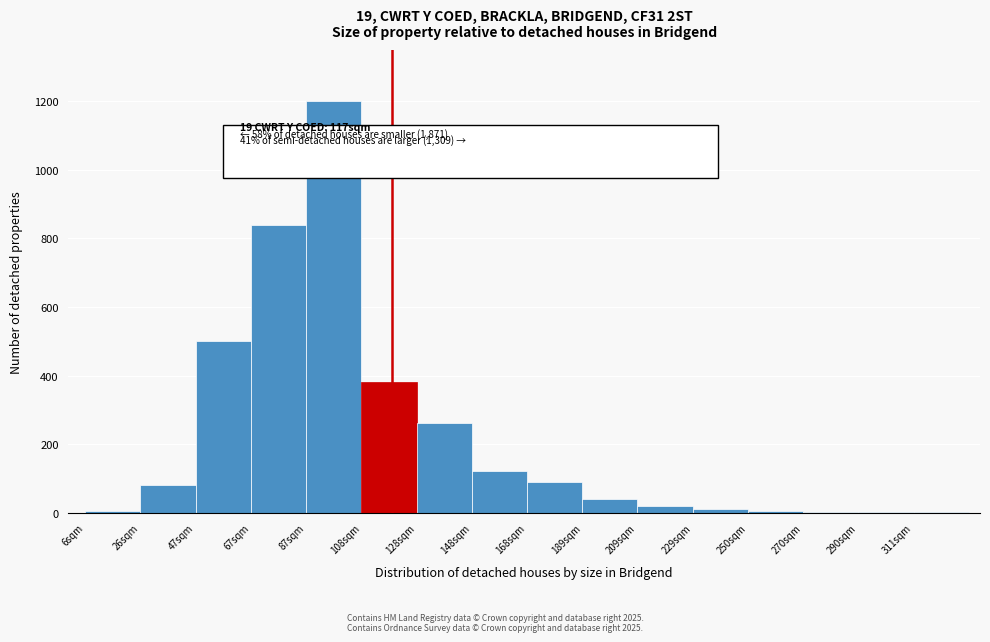

What is the sum of all values?

3556